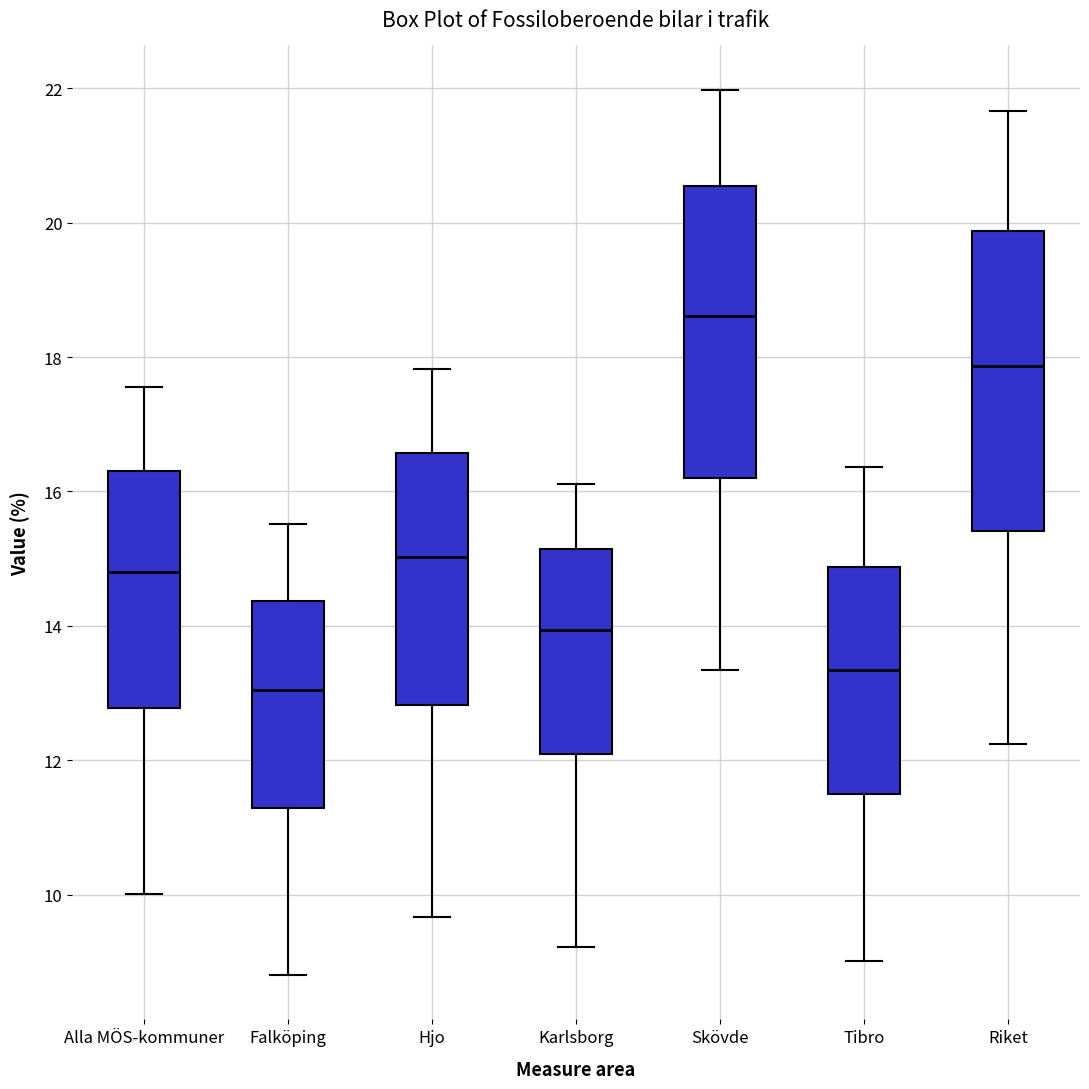

Which box's median line is the highest?

Skövde